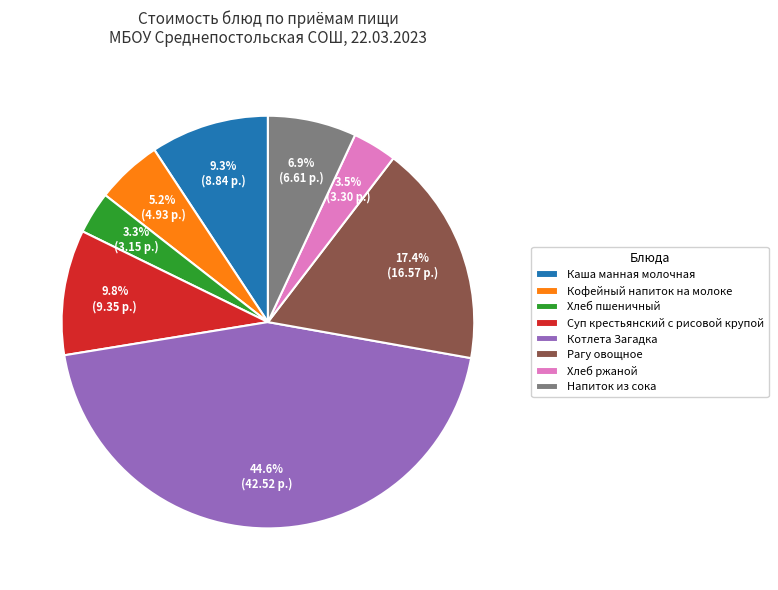

To the nearest percent, what is the average slice percentage?

12%